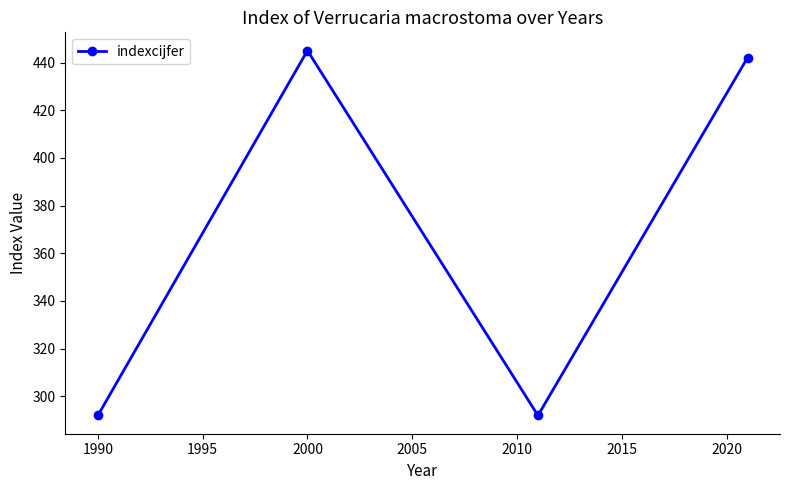

What is the value of the 3rd point from the left?

292